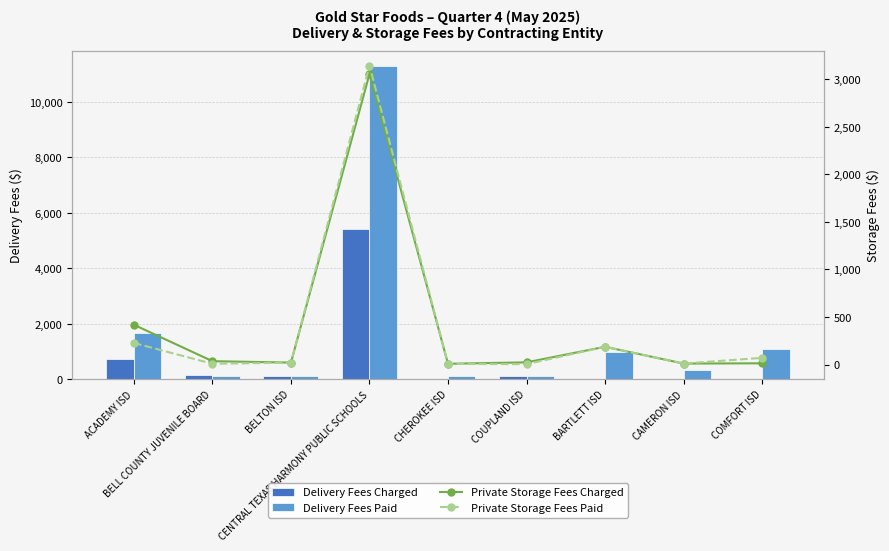

How many groups of bars are there?

9